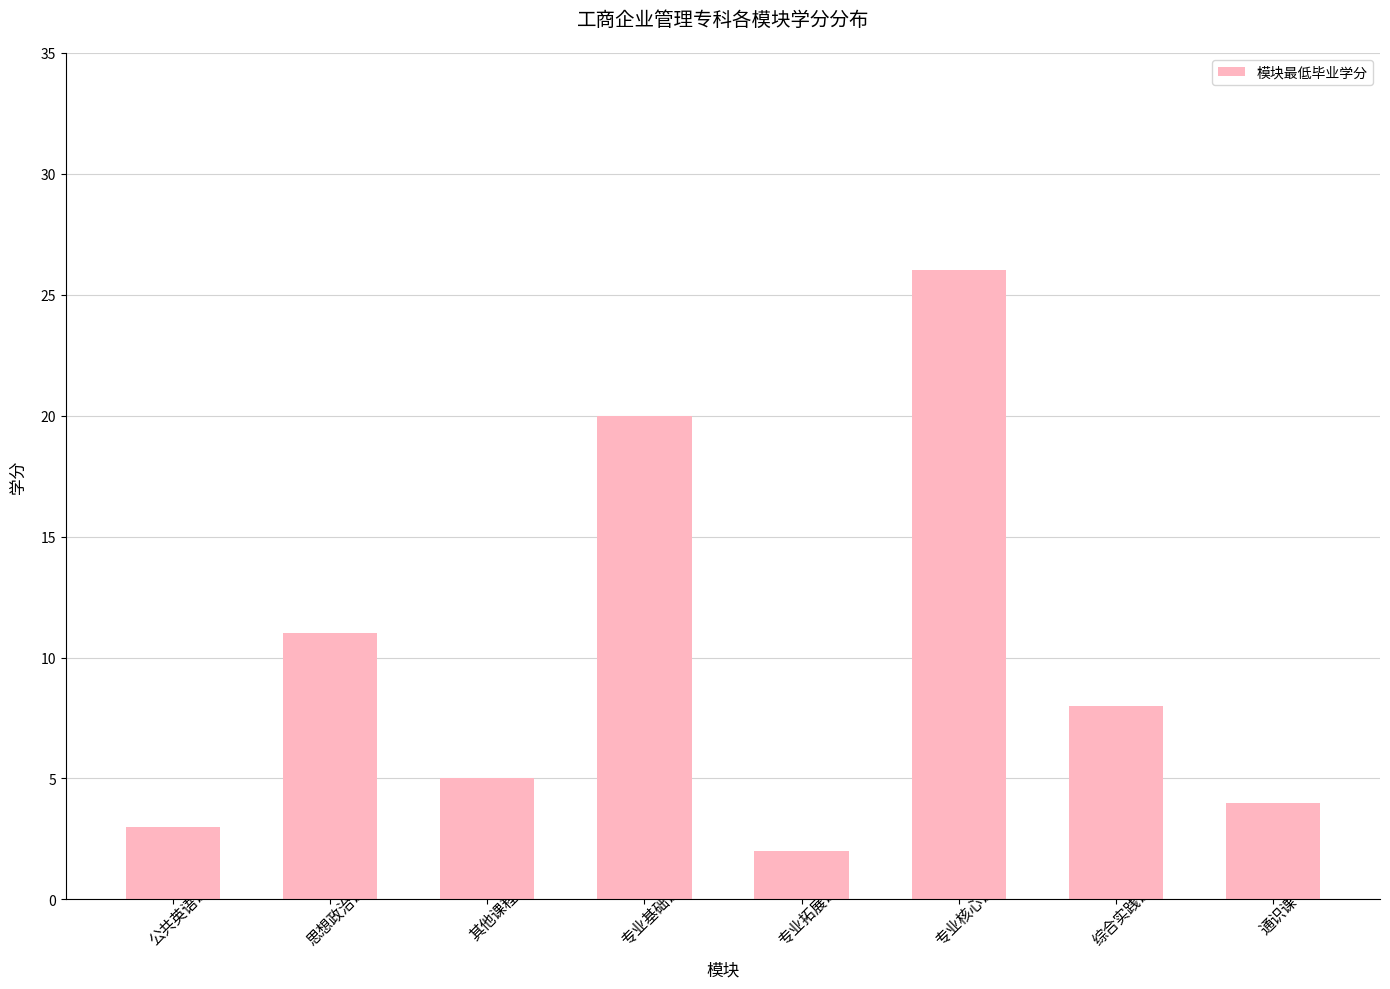

At which category does the chart reach its minimum across all series?

专业拓展课